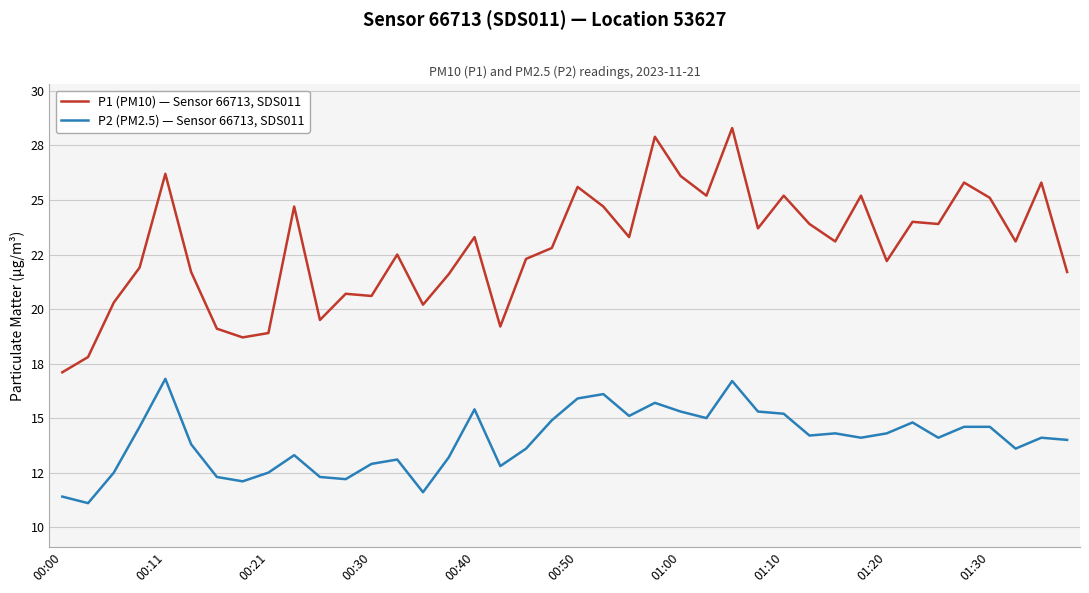

True or false: P1 (PM10) — Sensor 66713, SDS011 and P2 (PM2.5) — Sensor 66713, SDS011 cross at least once.

False